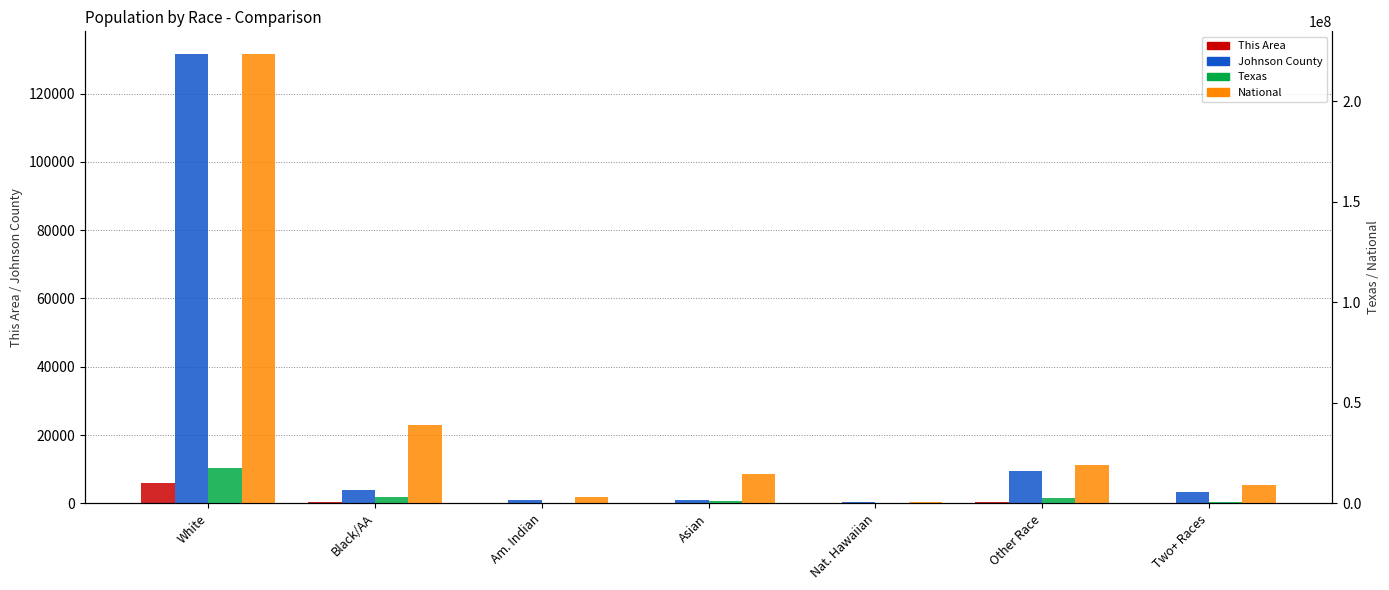

What is the label of the 1st bar from the left?

White